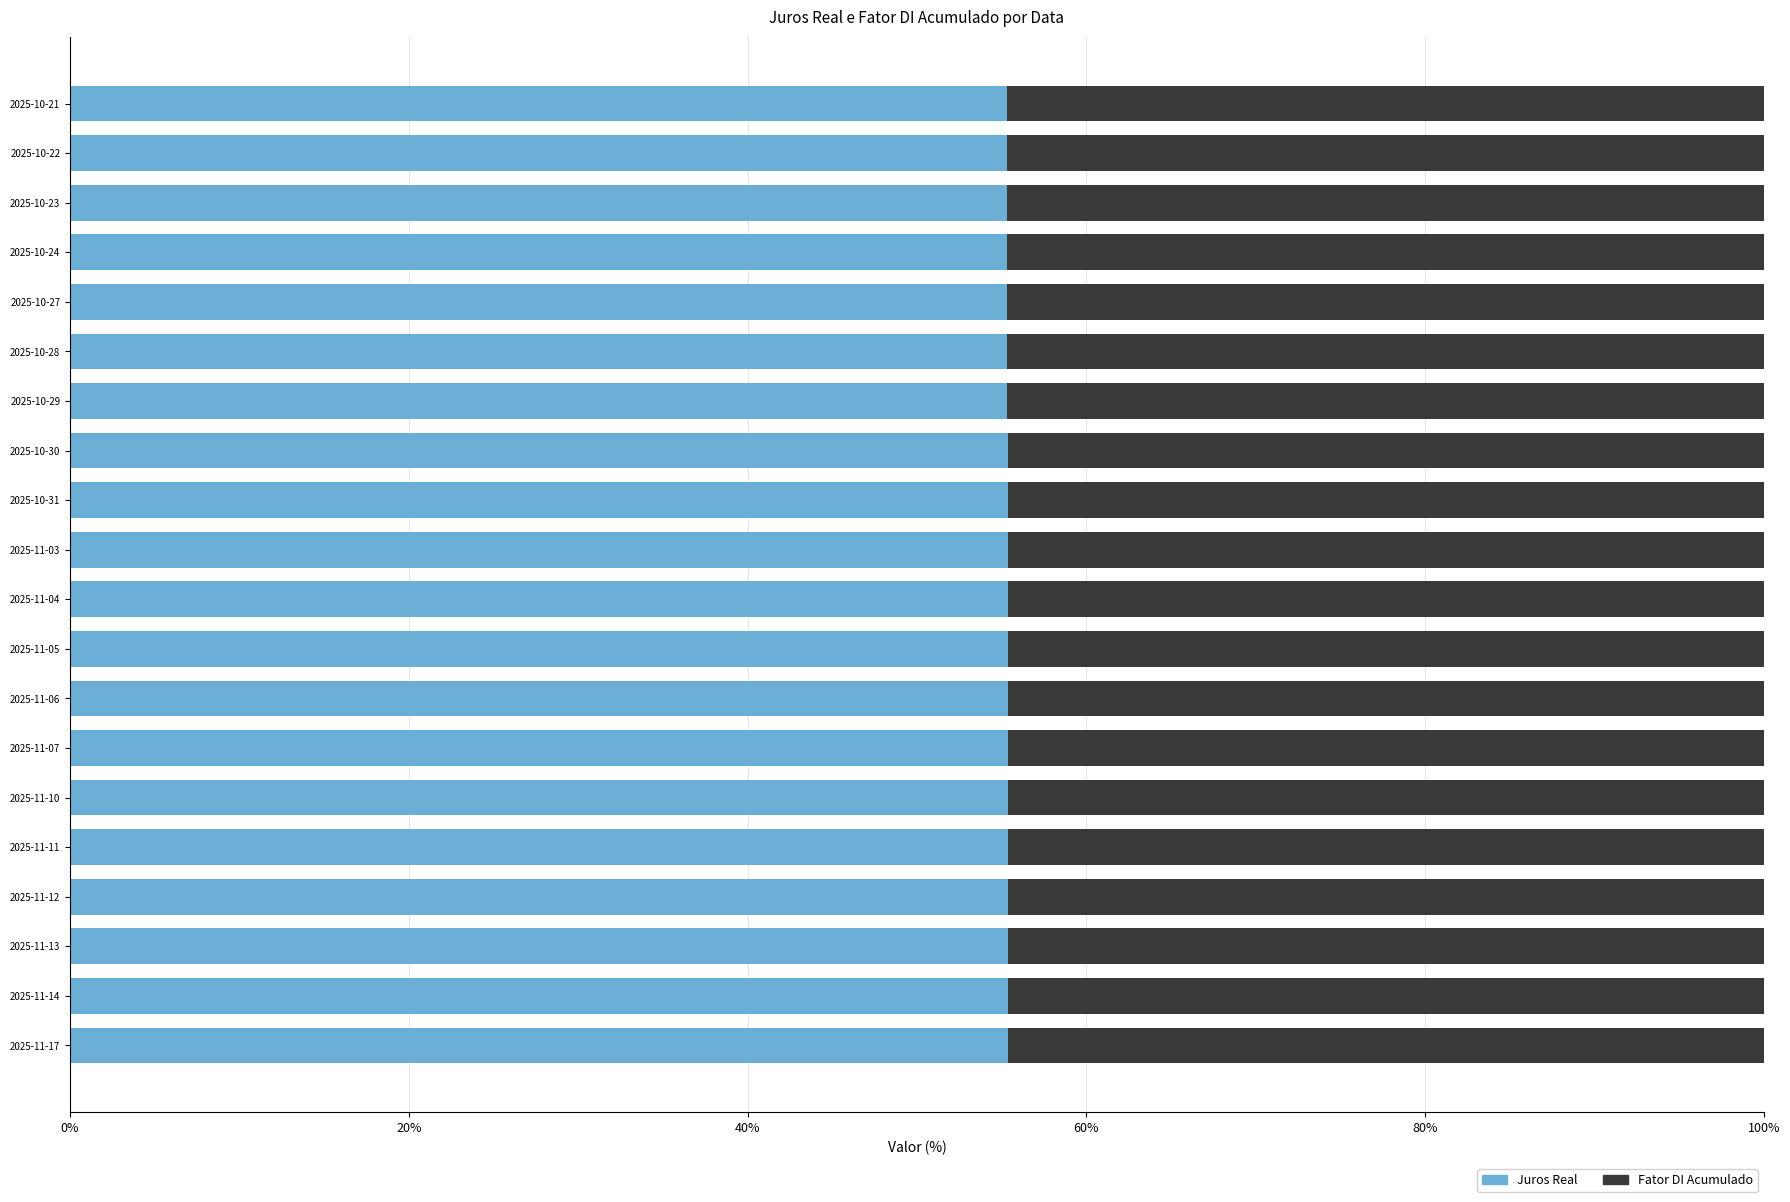

What are all the series names shown in the legend?

Juros Real, Fator DI Acumulado